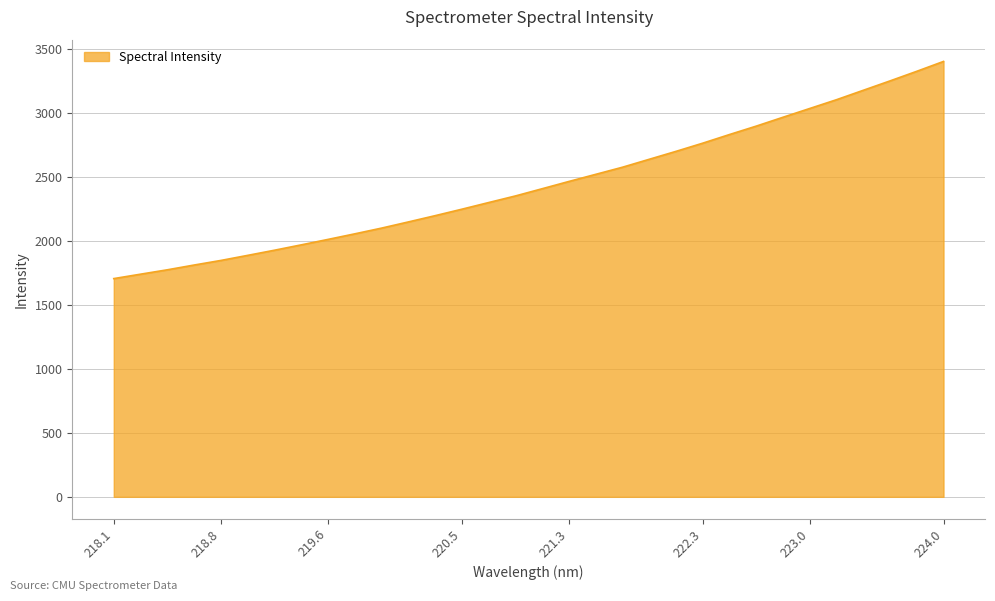

How many lines are shown in the chart?

1